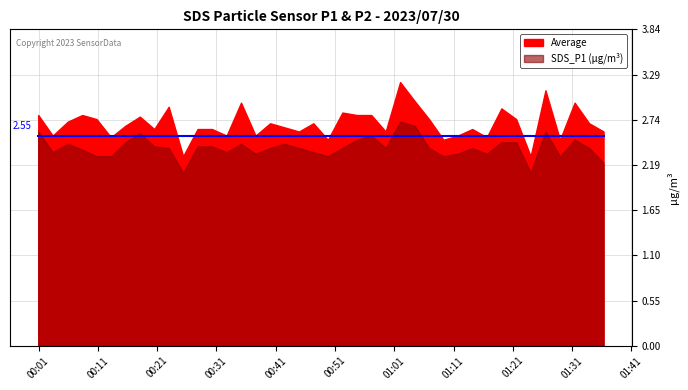

What is the sum of the SDS_P2 values at 24 and 33?

4.9